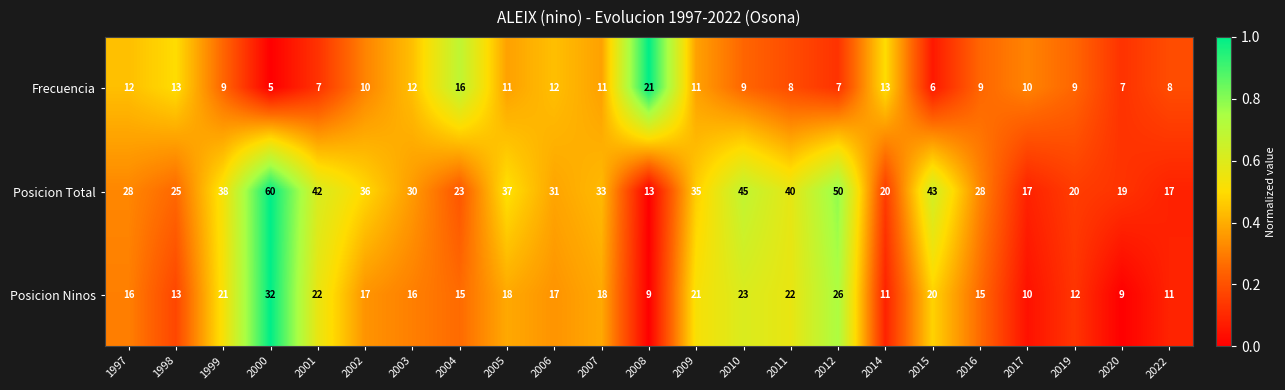

What is the sum of the Posicion Total values at 2012 and 2011?

90